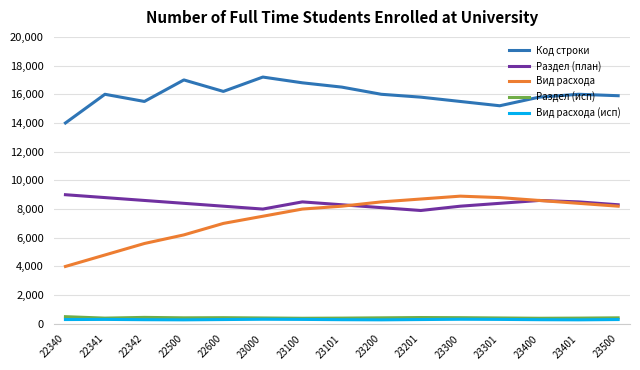

What is the maximum value for Раздел (исп)?

500